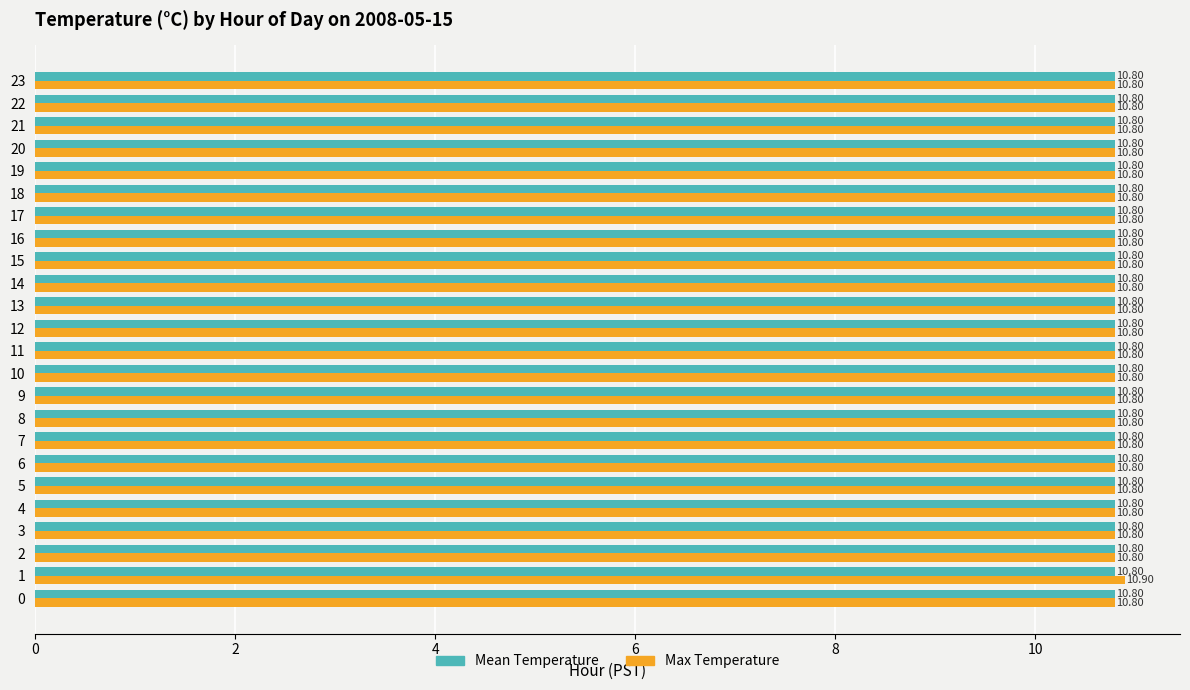

List the series in order of their peak value, highest first.

Max Temperature, Mean Temperature